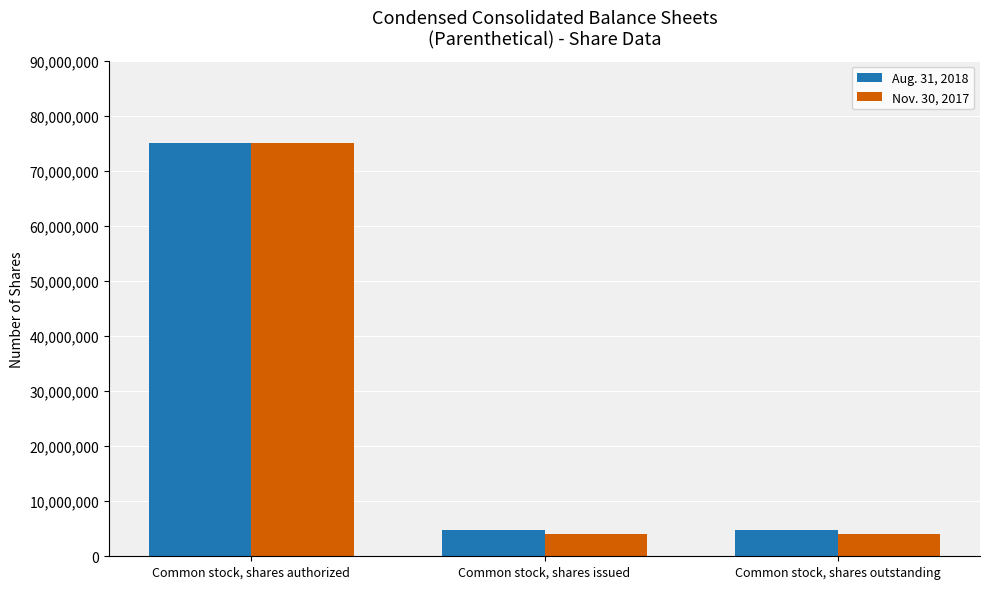

The value of Aug. 31, 2018 at Common stock, shares authorized is 75000000. True or false?

True